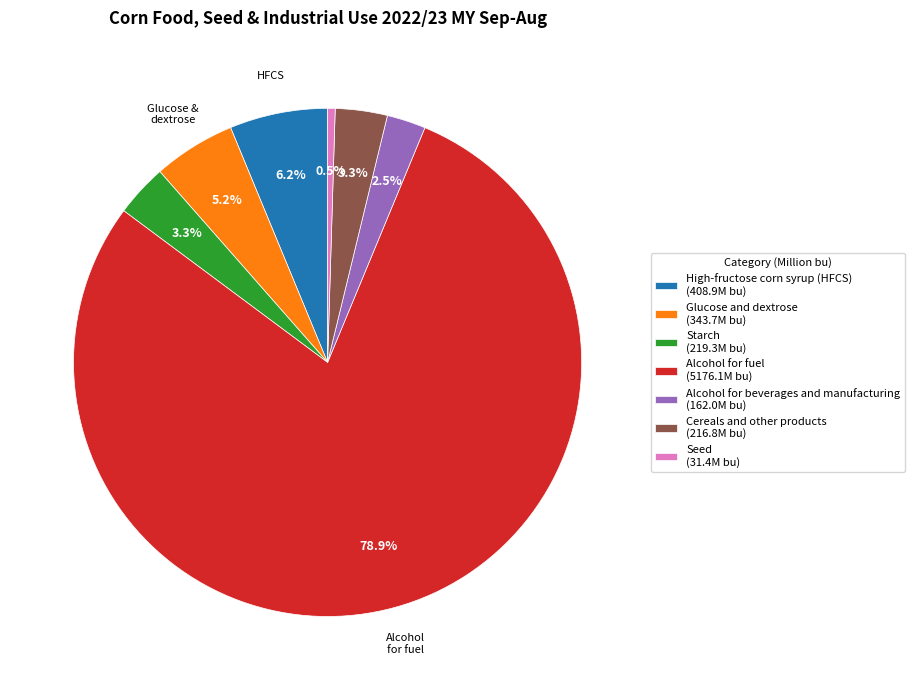

Which slice represents more than half of the pie?

Alcohol for fuel